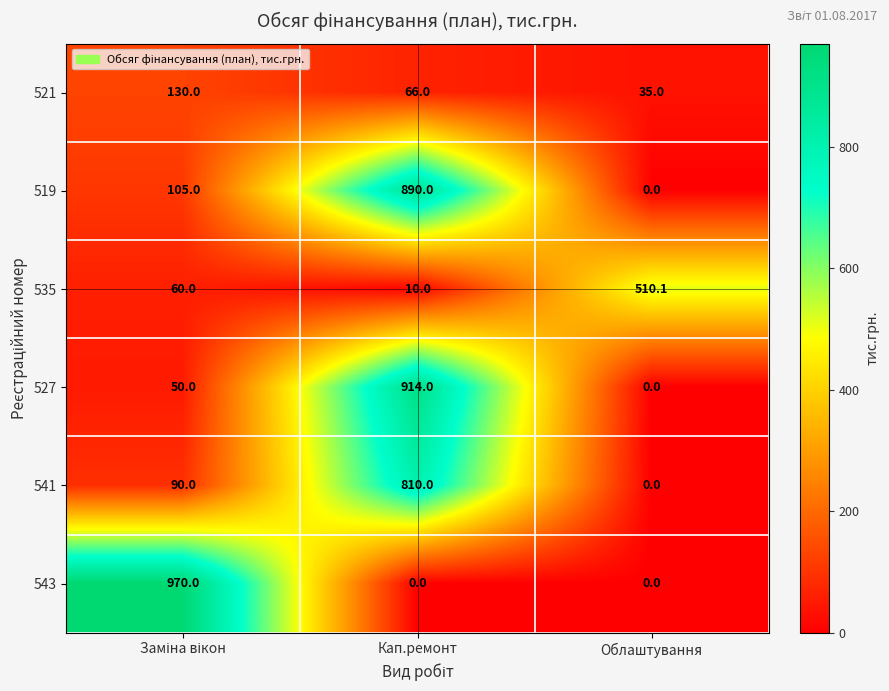

The 535 series shows 10.0 at Кап.ремонт. True or false?

True